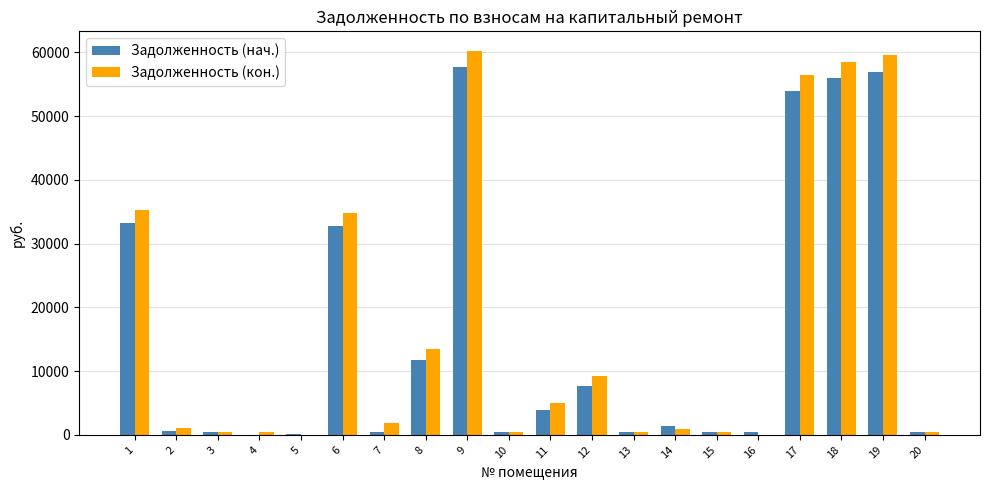

Between 5 and 6, which series saw the biggest shift?

Задолженность (кон.)